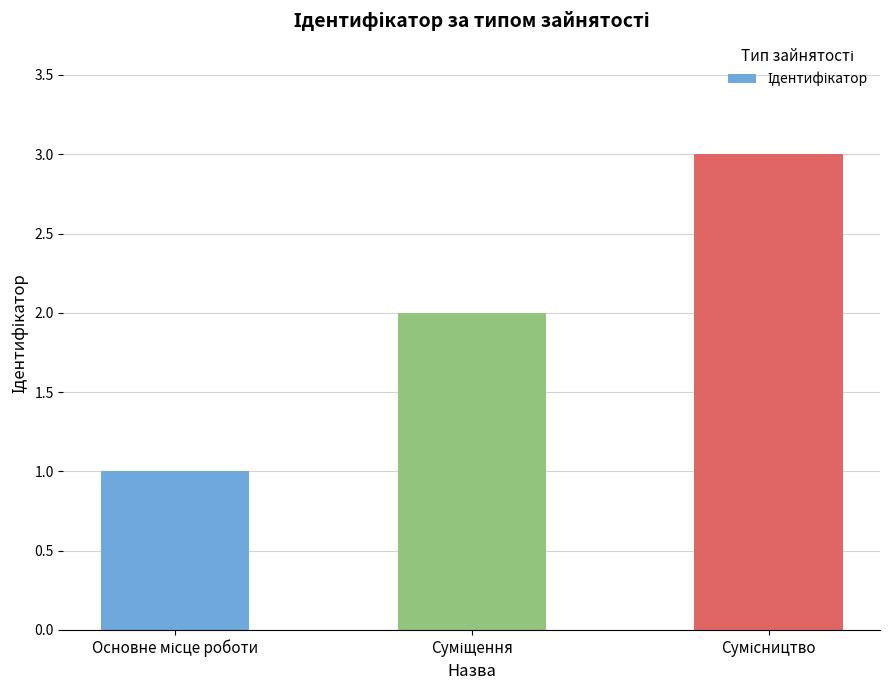

What is the sum of all values?

6